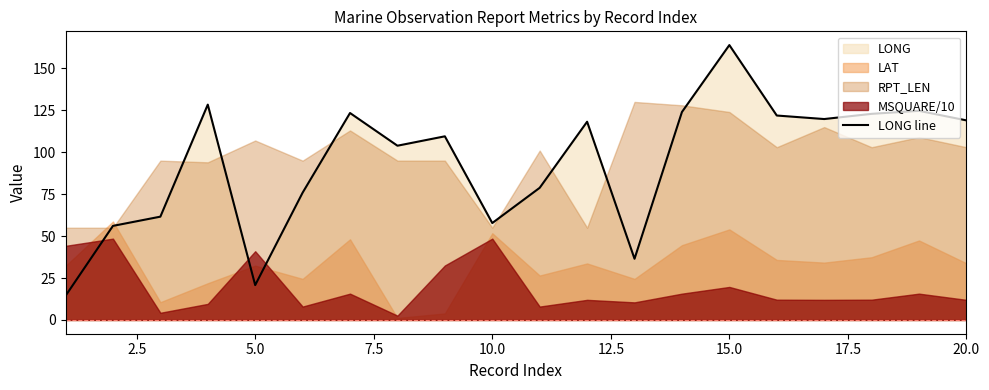

The value of LONG line at 5.0 is 32.4. True or false?

False